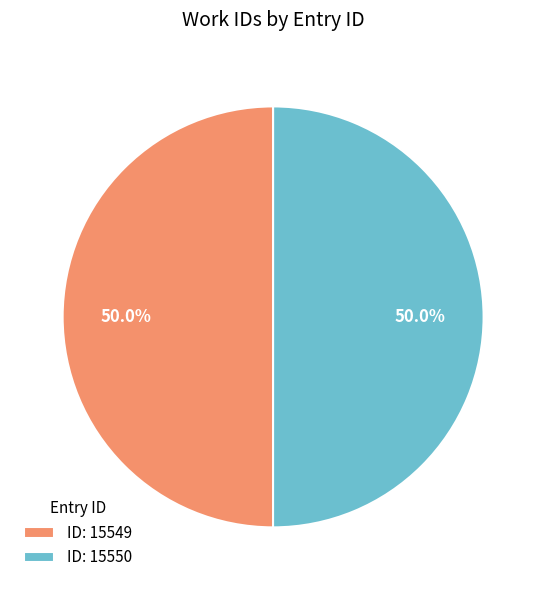

How much of the chart is everything except ID: 15550?

50.0%